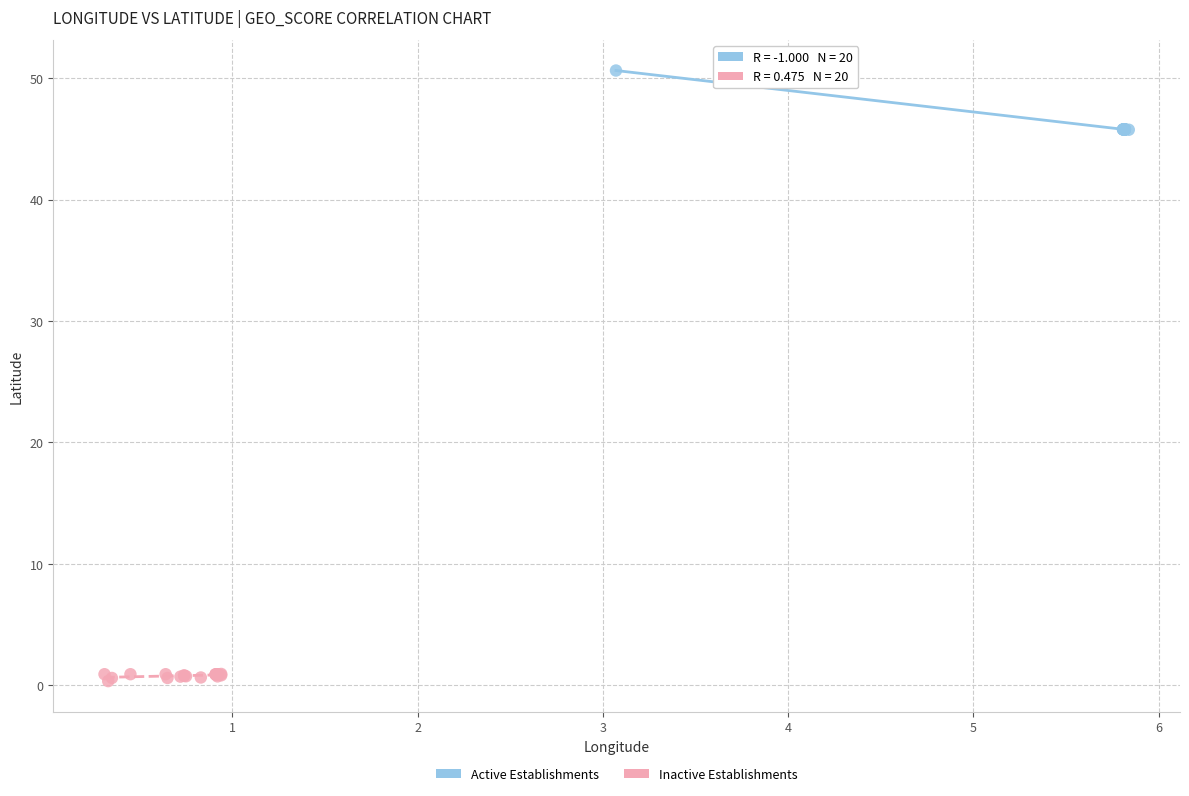

Which series reaches the maximum Y coordinate?

Active Establishments